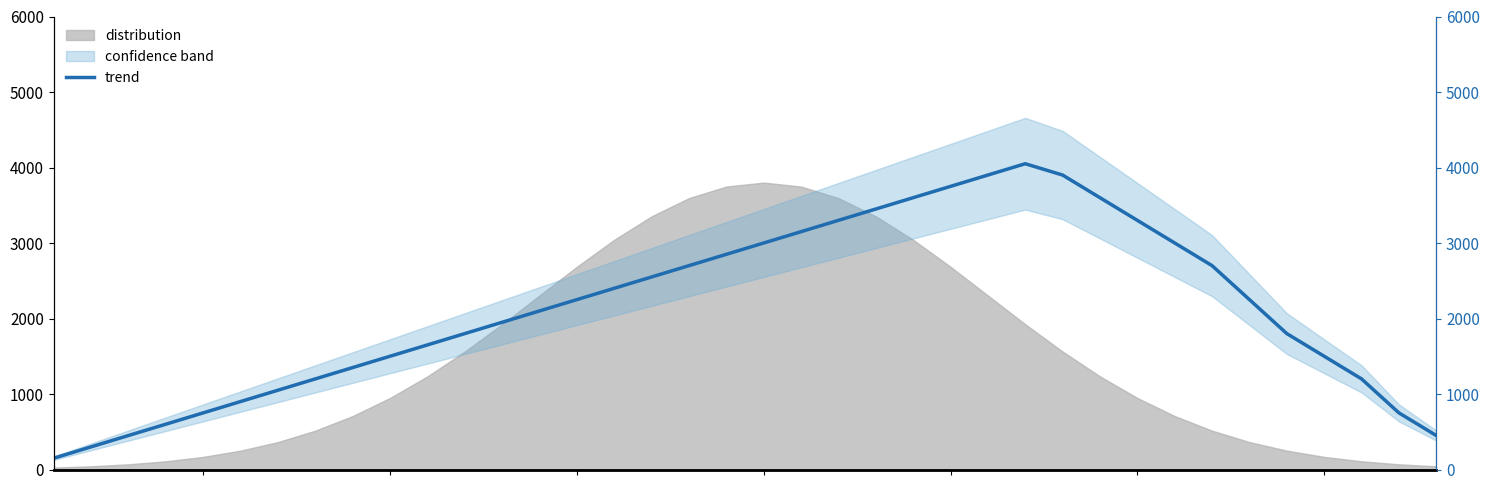

Does the chart have visible grid lines?

No